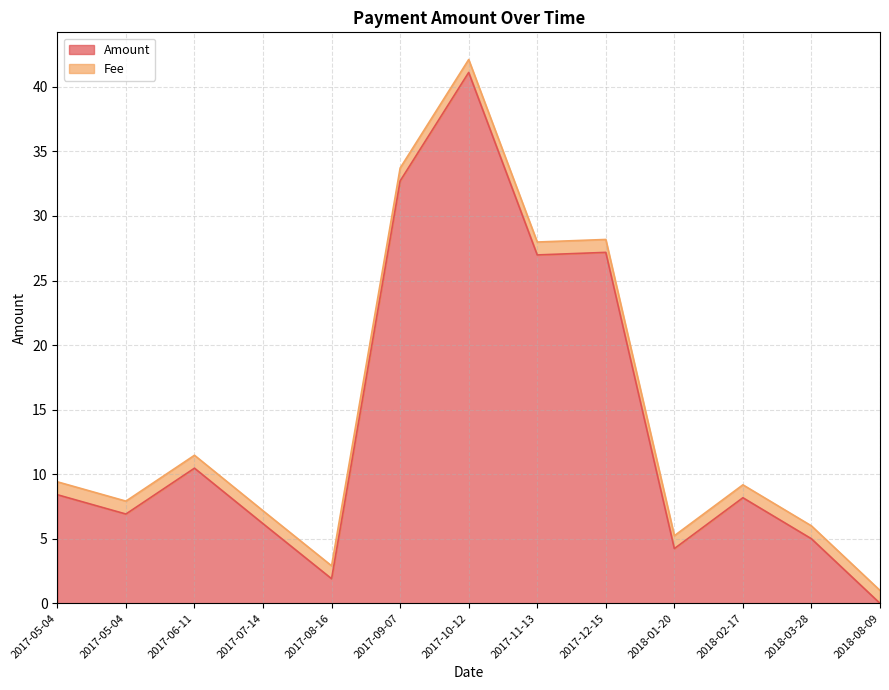

Count the number of categories in the chart.

13